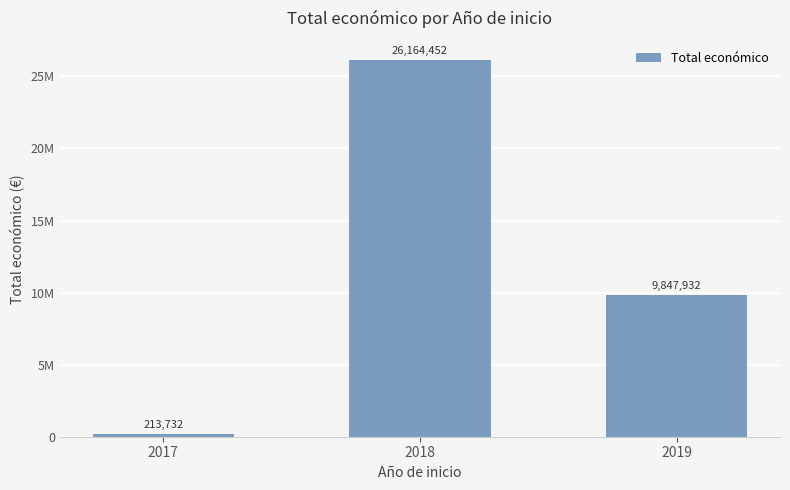

The chart shows a value of 9847932 at 2019. True or false?

True